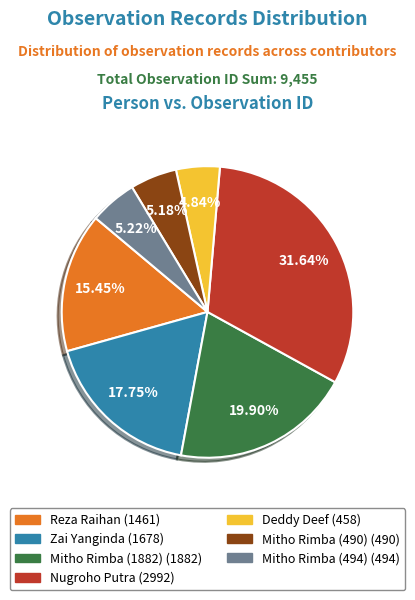

To the nearest percent, what is the combined percentage of Mitho Rimba (494) and Mitho Rimba (1882)?

25%